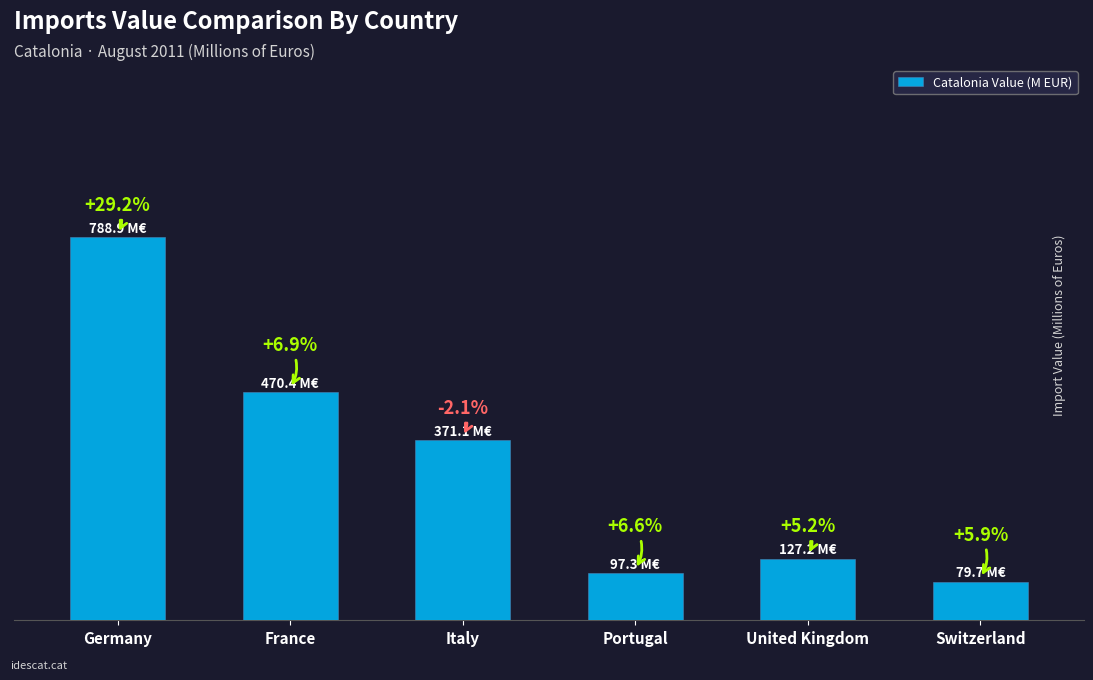

What is the sum of the values at Italy and United Kingdom?

498.3